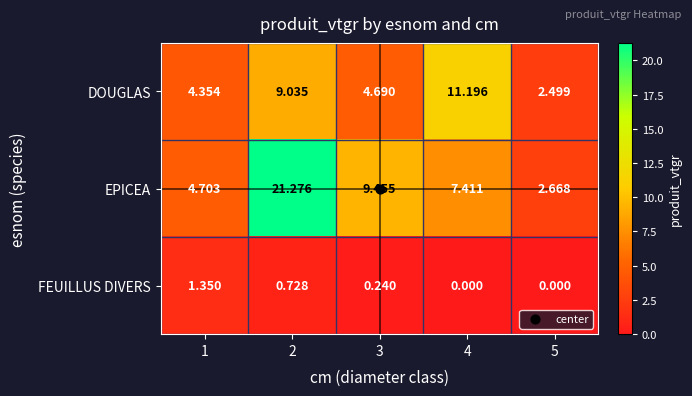

Which series changed the most between 2 and 4?

EPICEA